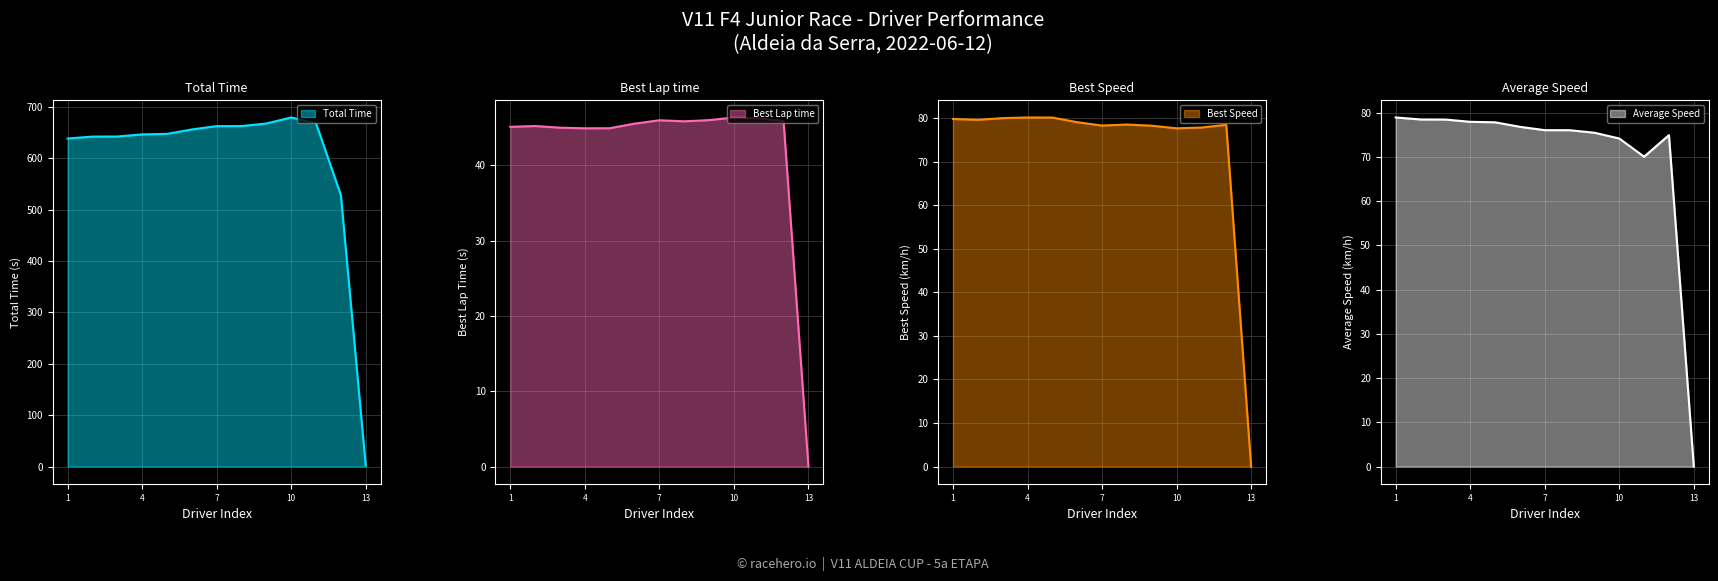

True or false: Best Lap time has a value of 46.4 at 10.

True